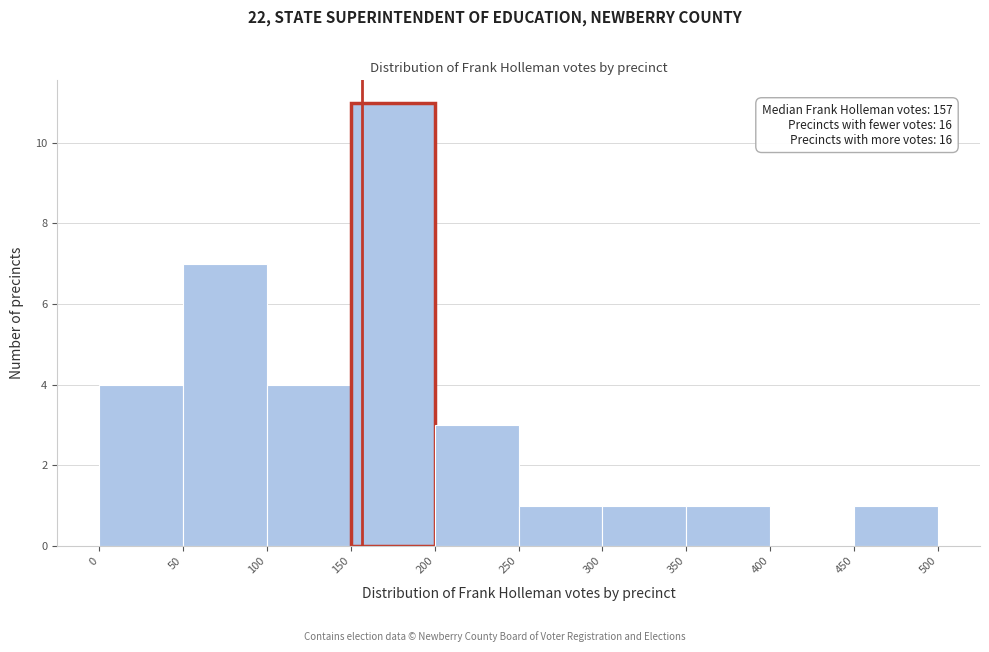

Which range on the x-axis has the tallest bar?

150 to 200